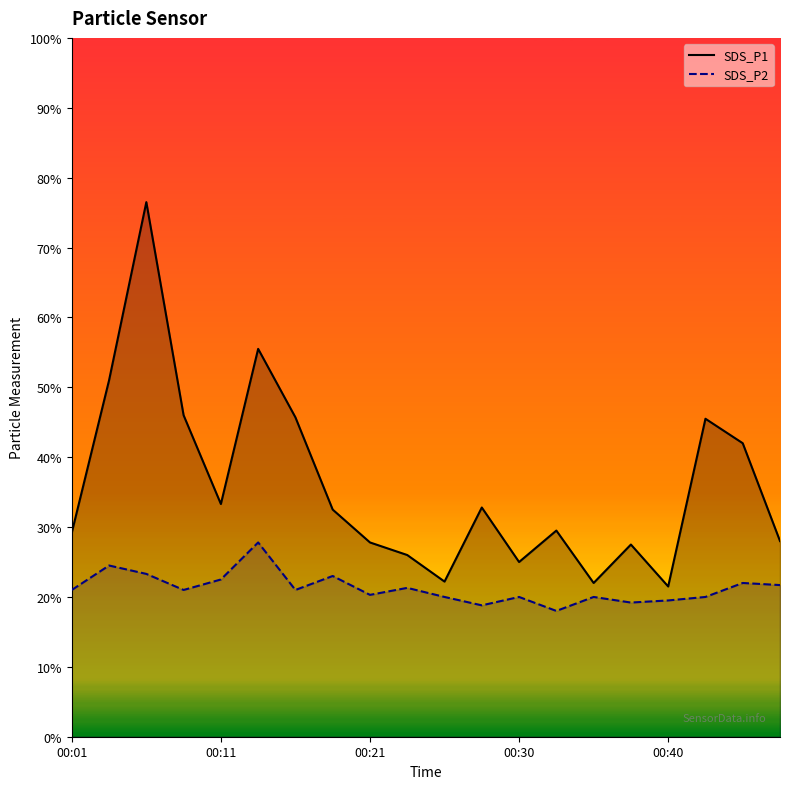

Between 00:38 and 00:08, which is larger?

00:08